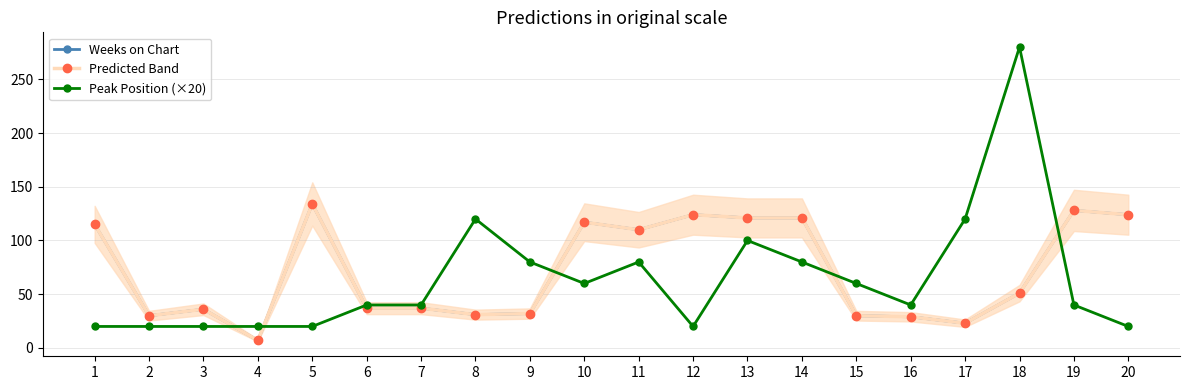

Where is the first local minimum for Peak Position (×20)?

10